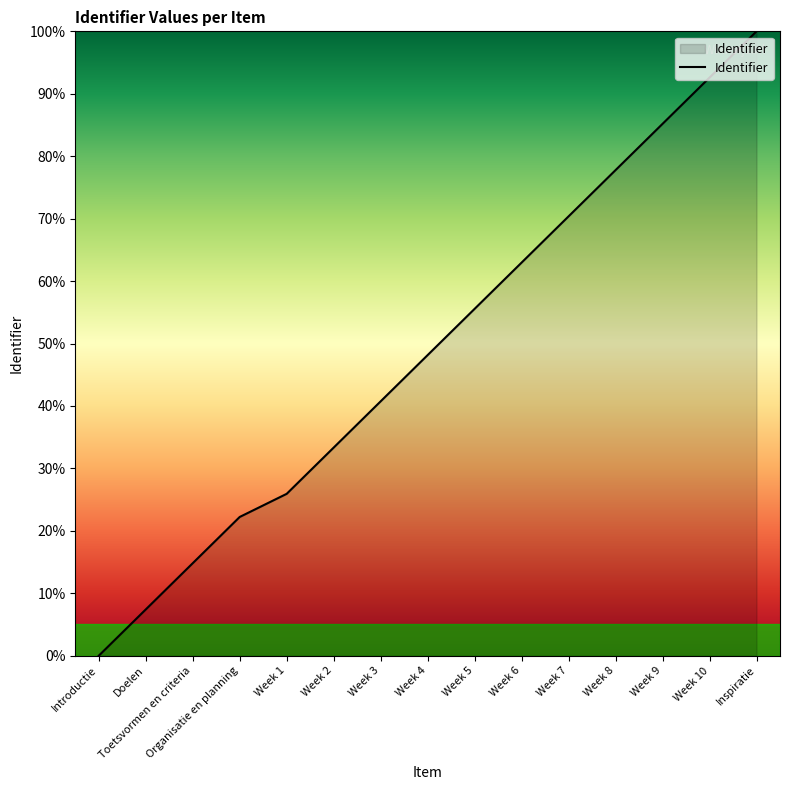

Does the chart display data point markers on the line(s)?

No